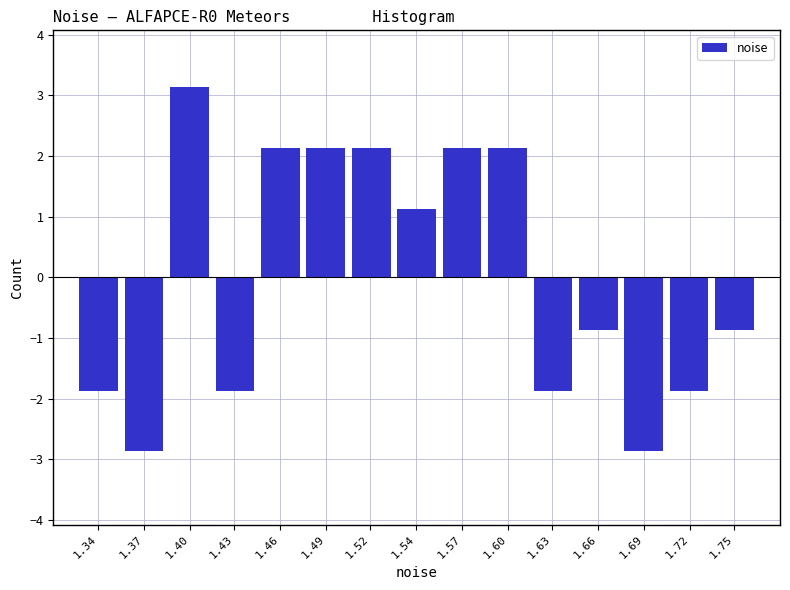

Reading left to right, list all the values displayed in this chart.

-1.9	-2.9	3.1	-1.9	2.1	2.1	2.1	1.1	2.1	2.1	-1.9	-0.9	-2.9	-1.9	-0.9